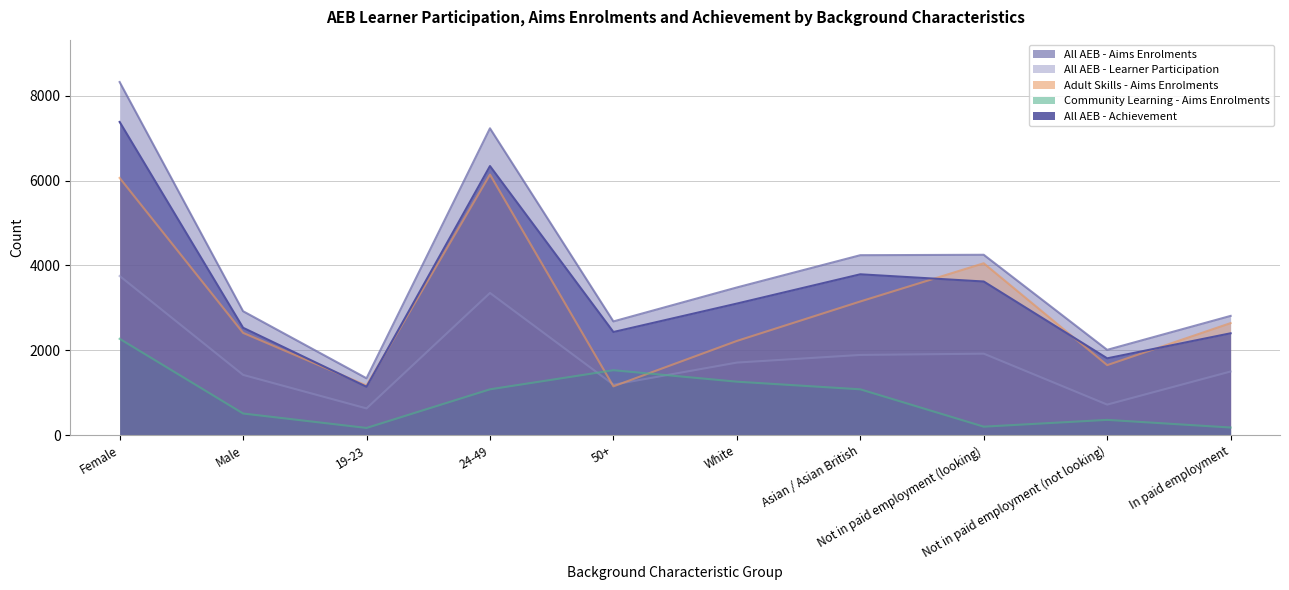

What is the label of the 4th point from the left?

24-49